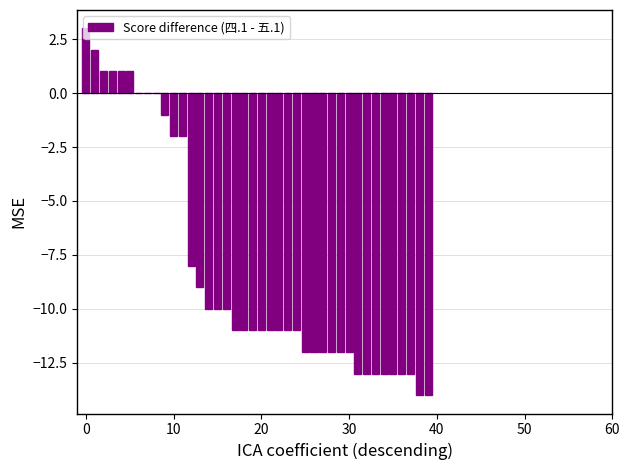

What is the greatest value displayed?

3